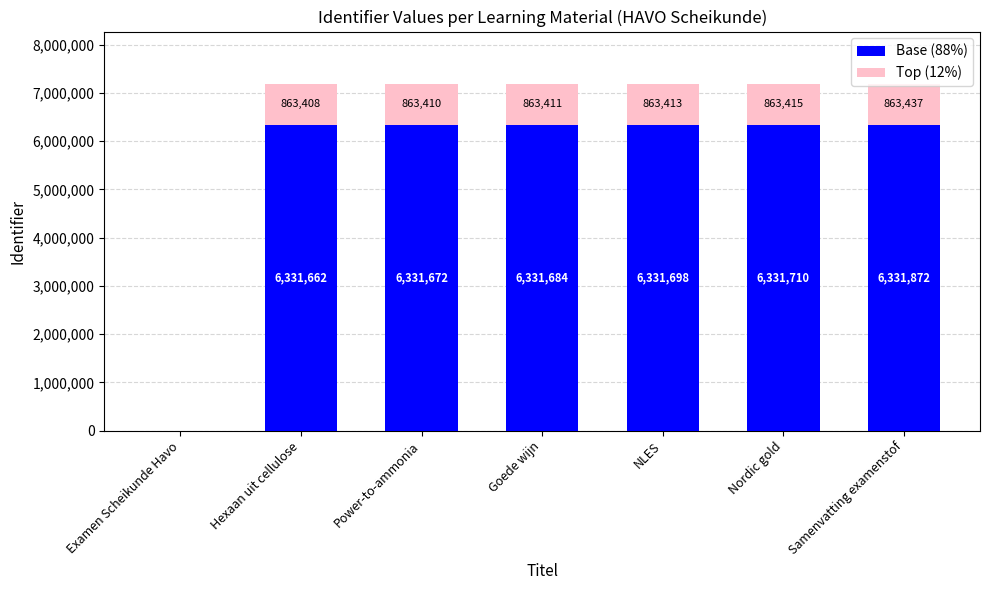

What is the highest value of the Base (88%) series?

6331871.9